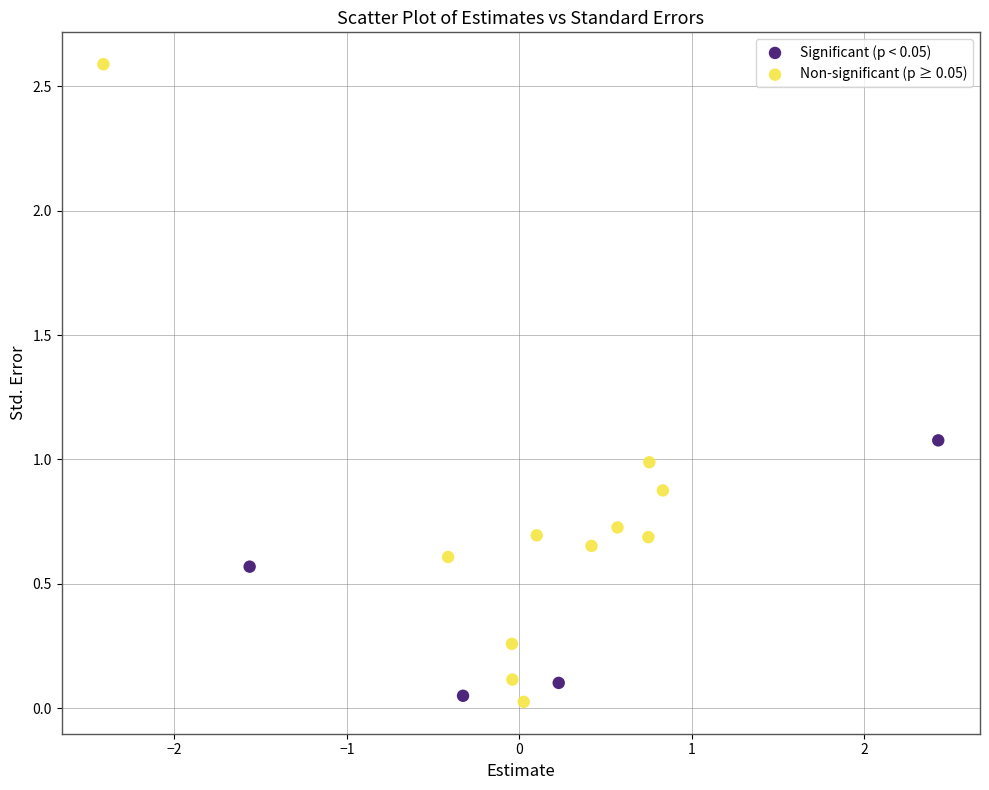

Which series has the largest Y range (max minus min)?

Non-significant (p ≥ 0.05)